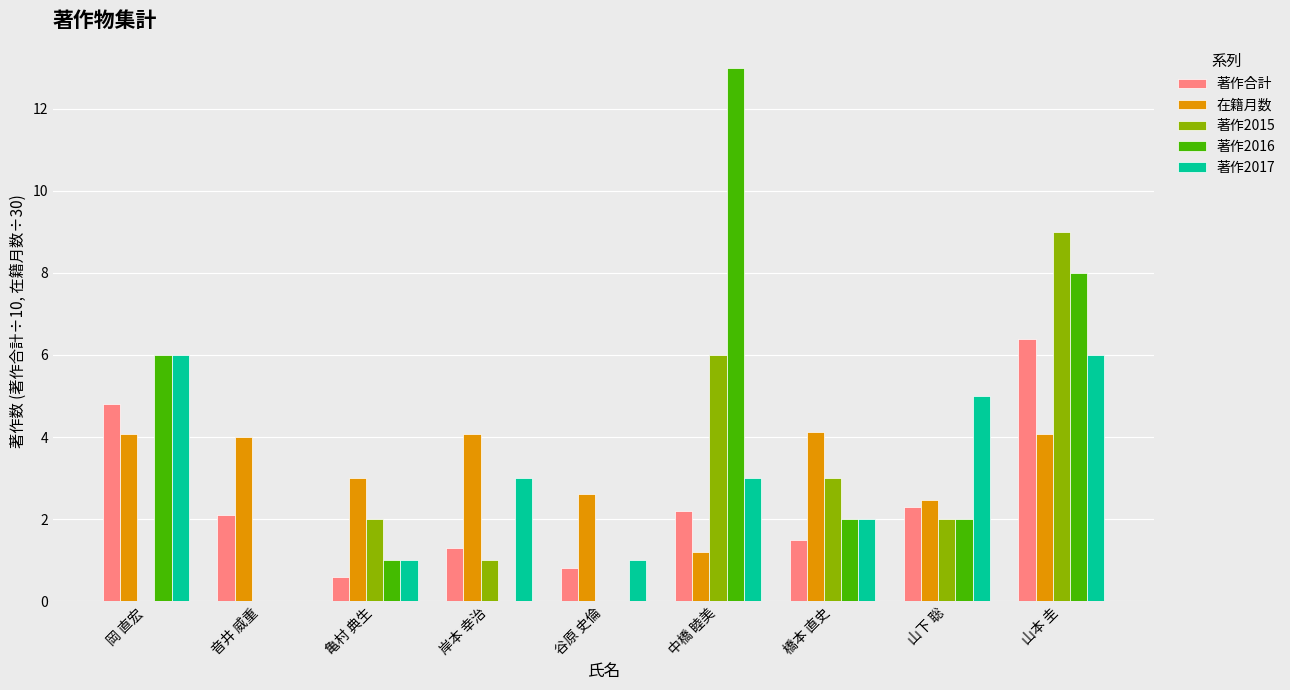

The value of 著作合計 at 山本 圭 is 6.4. True or false?

True